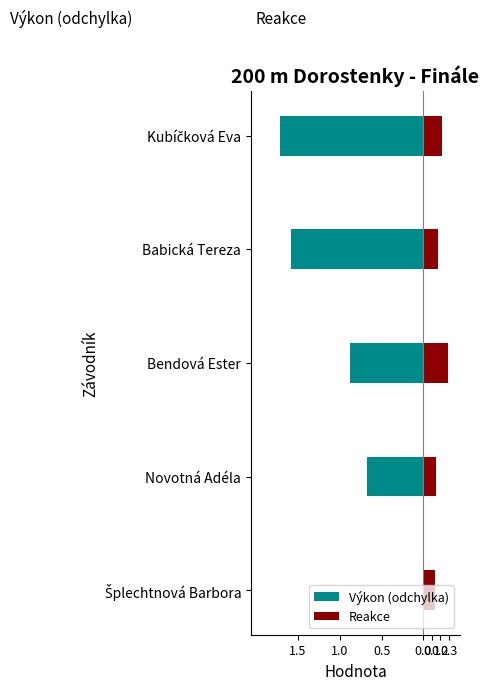

Is the value of Výkon (odchylka) at Babická Tereza greater than the value of Reakce at Kubíčková Eva?

No